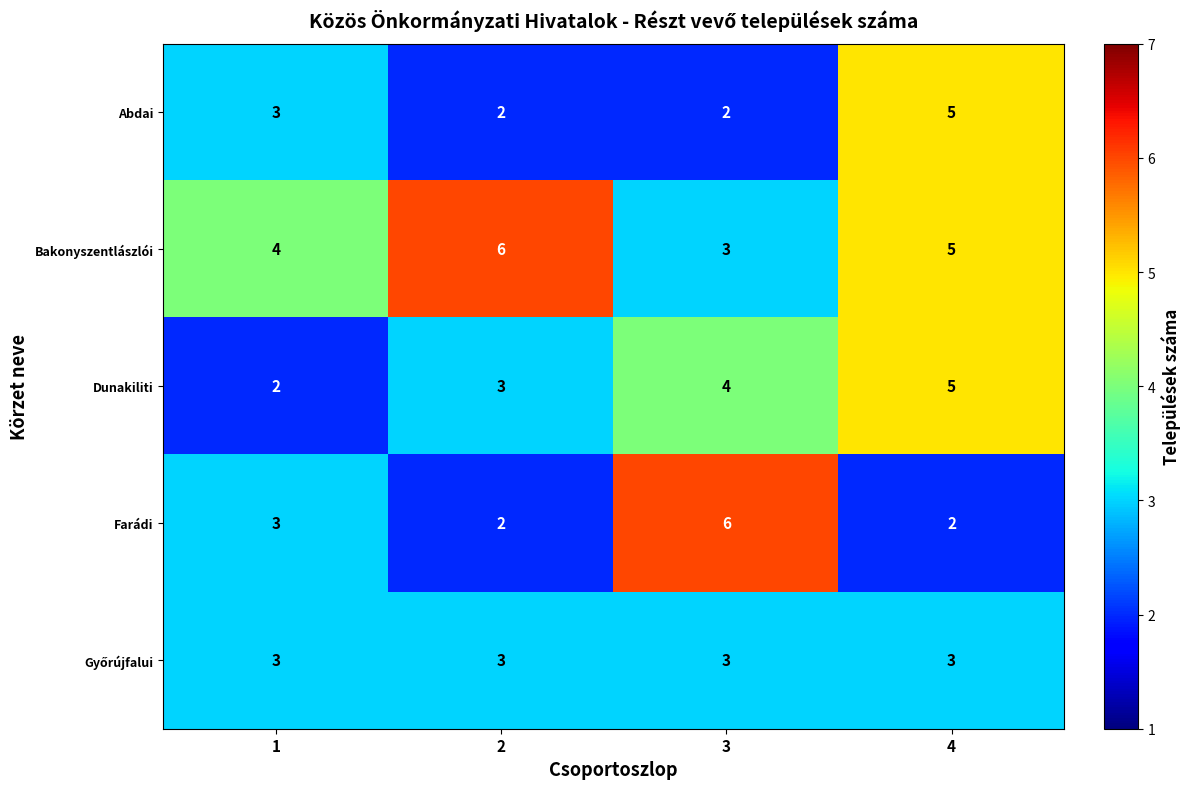

What is the minimum value for Bakonyszentlászlói?

3